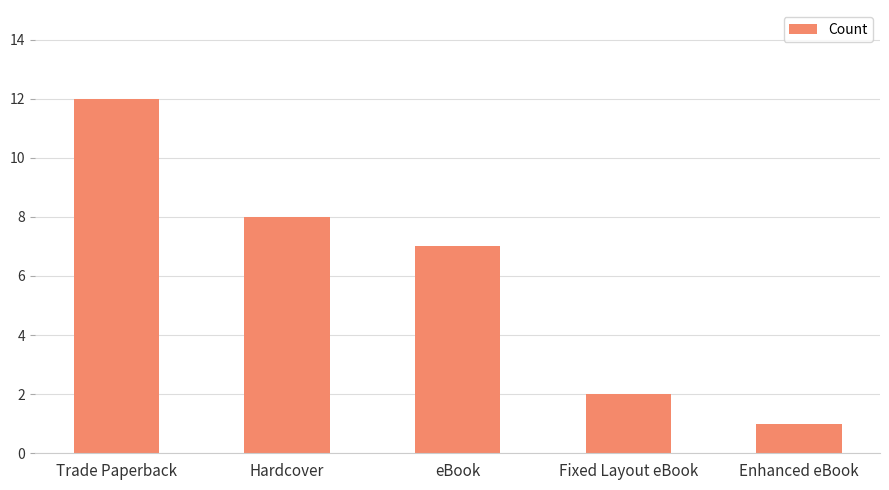

What is the minimum value shown in the chart?

1